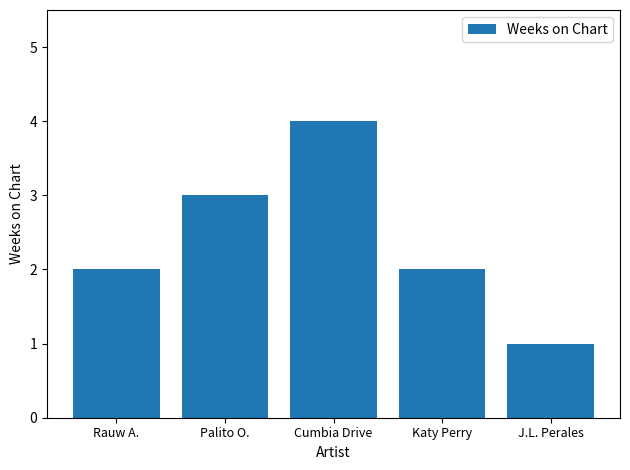

What is the sum of all values?

12